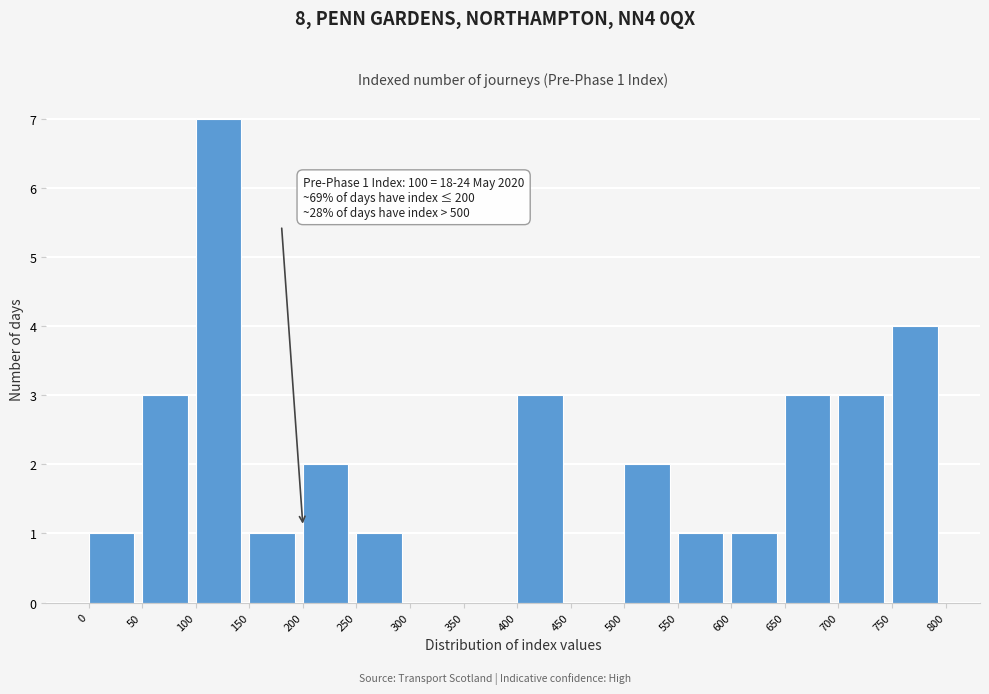

Which range on the x-axis has the tallest bar?

100 to 150